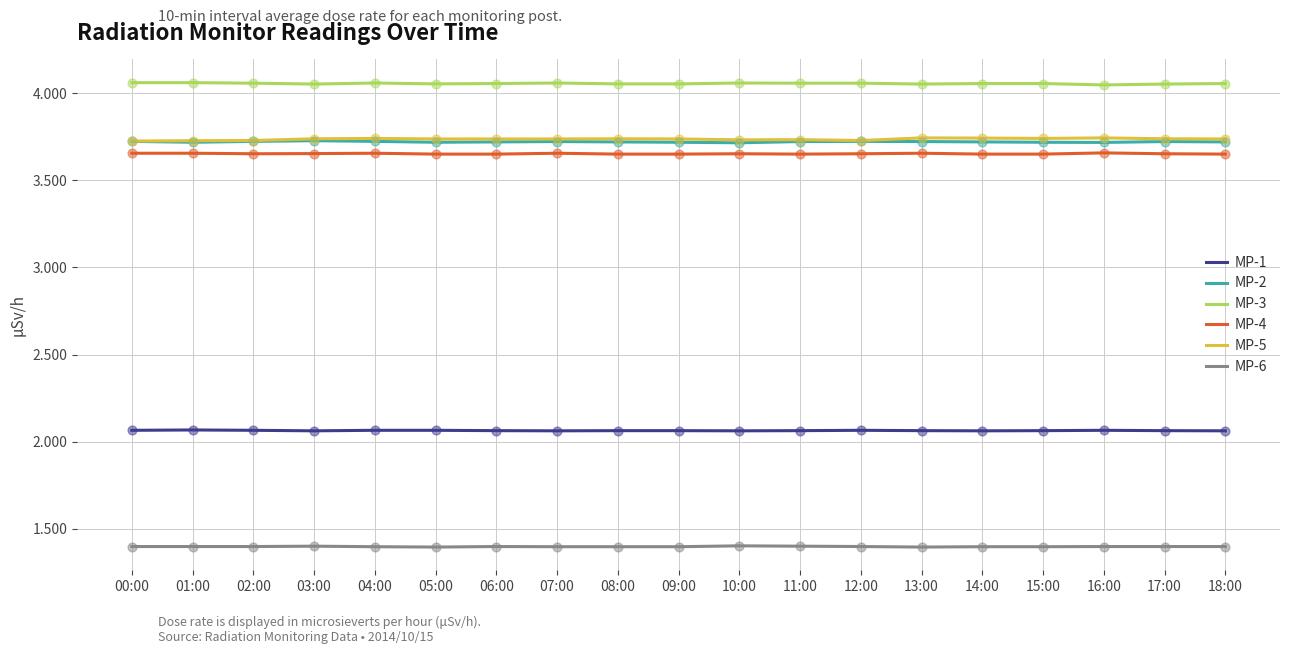

Is the value of MP-6 at 02:00 greater than the value of MP-1 at 18:00?

No